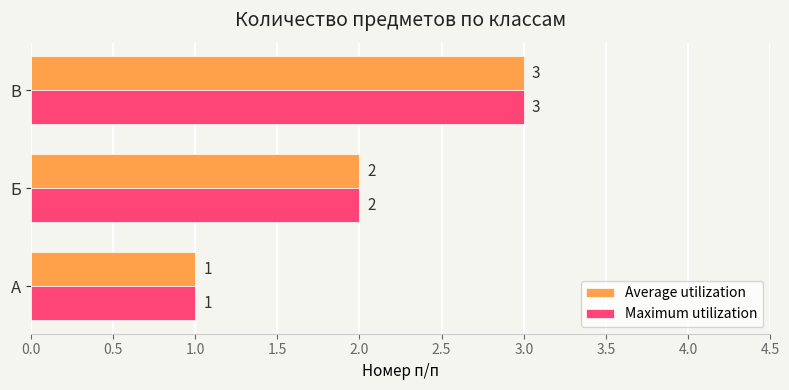

How many Maximum utilization values are between 1 and 3?

3